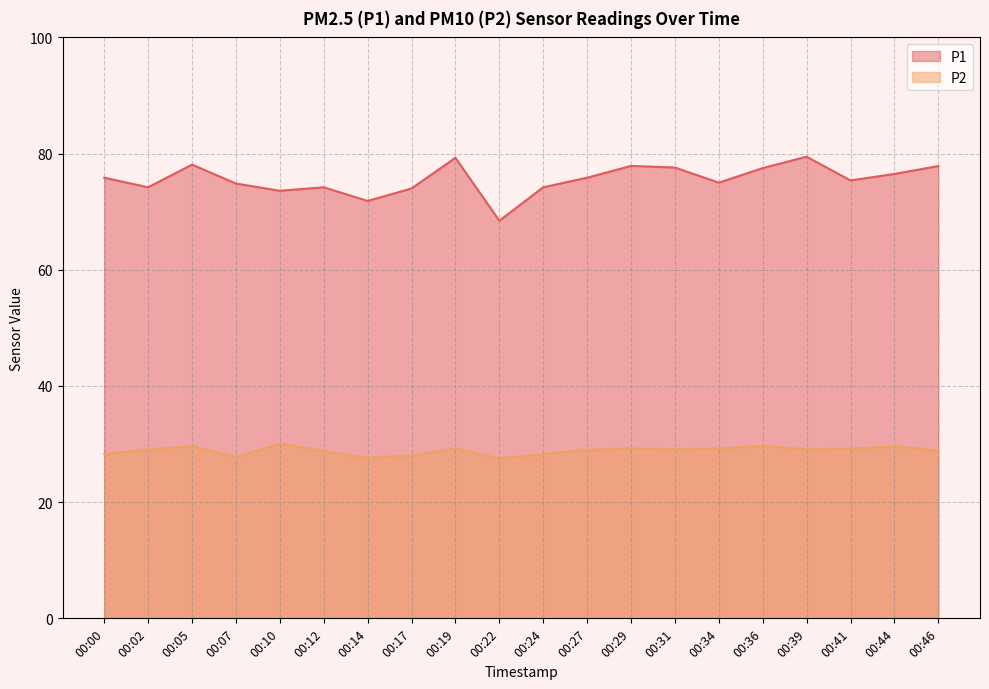

True or false: P1 and P2 intersect in this chart.

False